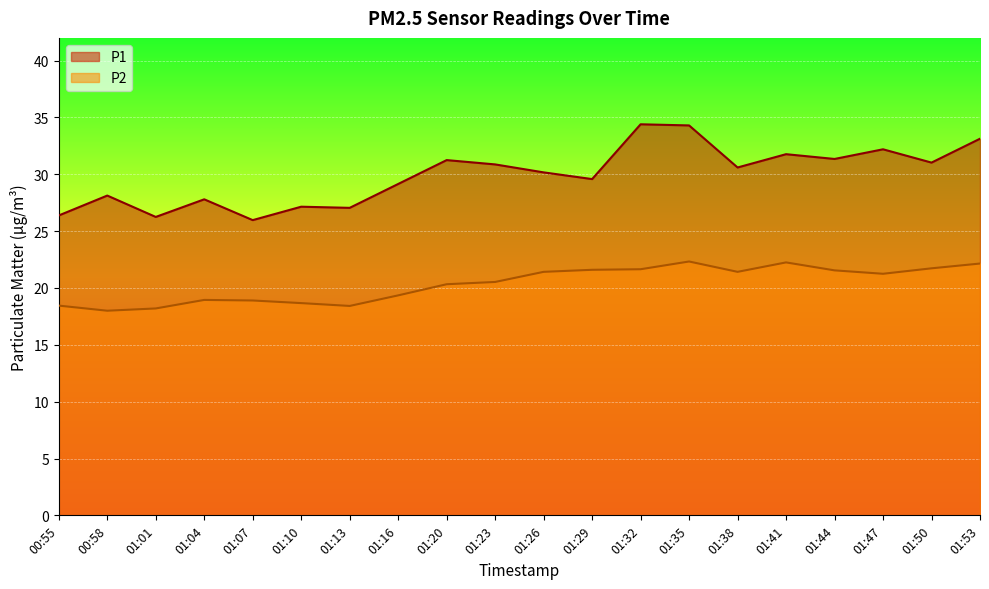

Is it true that P2 equals 19.4 at 01:16?

True